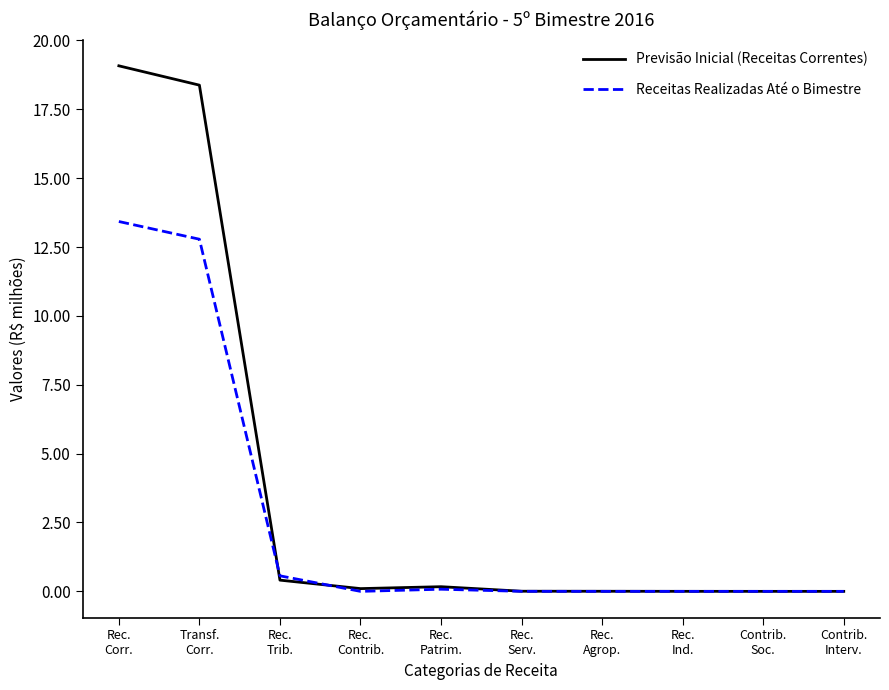

Which series has the largest total across all categories?

Previsão Inicial (Receitas Correntes)